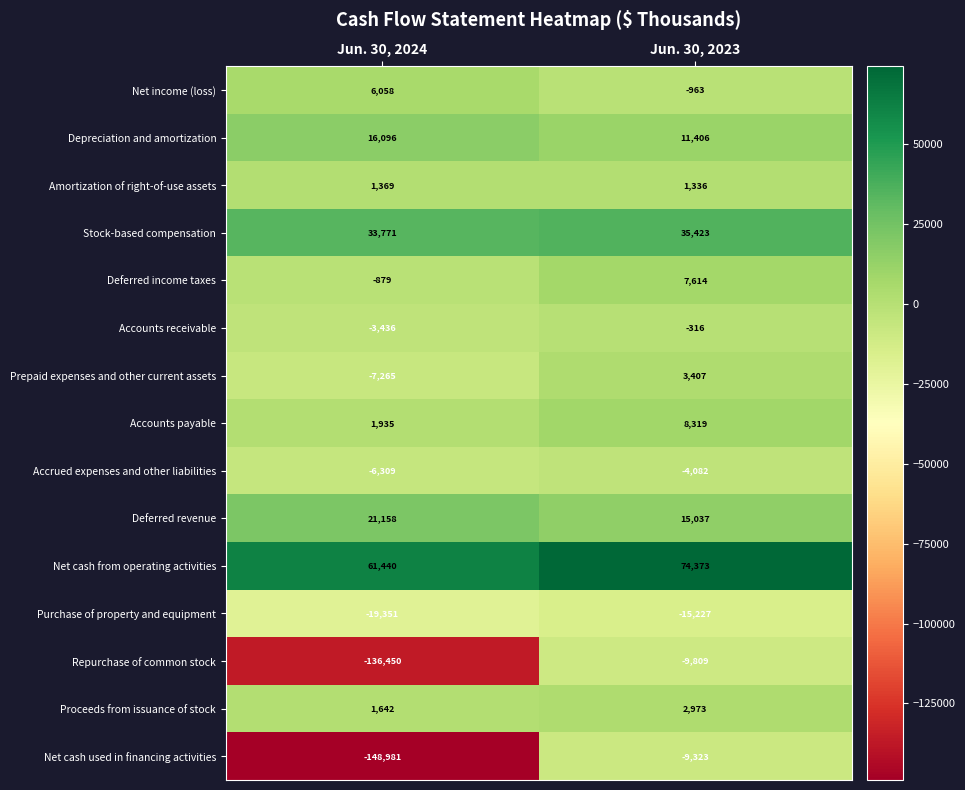

The value of Purchase of property and equipment at Jun. 30, 2024 is -19351. True or false?

True